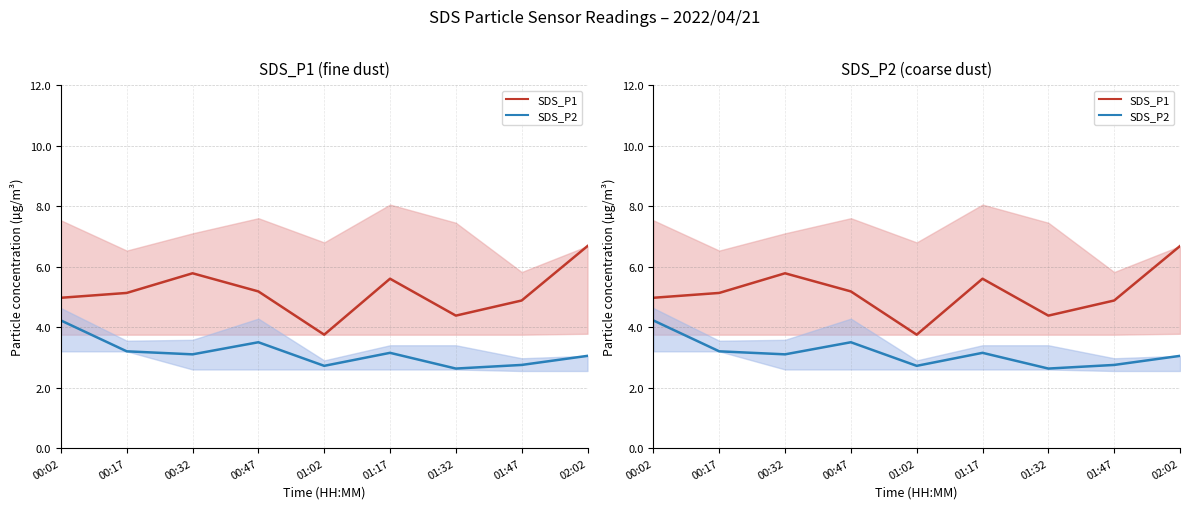

How many data points in SDS_P2 are above 3?

6